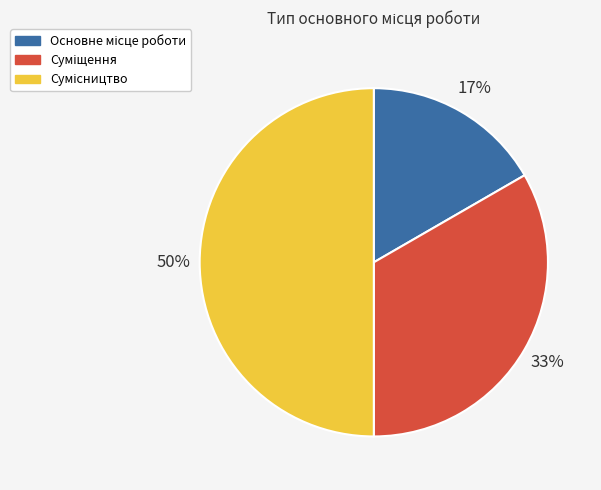

To the nearest percent, what is the difference between the largest and smallest slice percentages?

33%